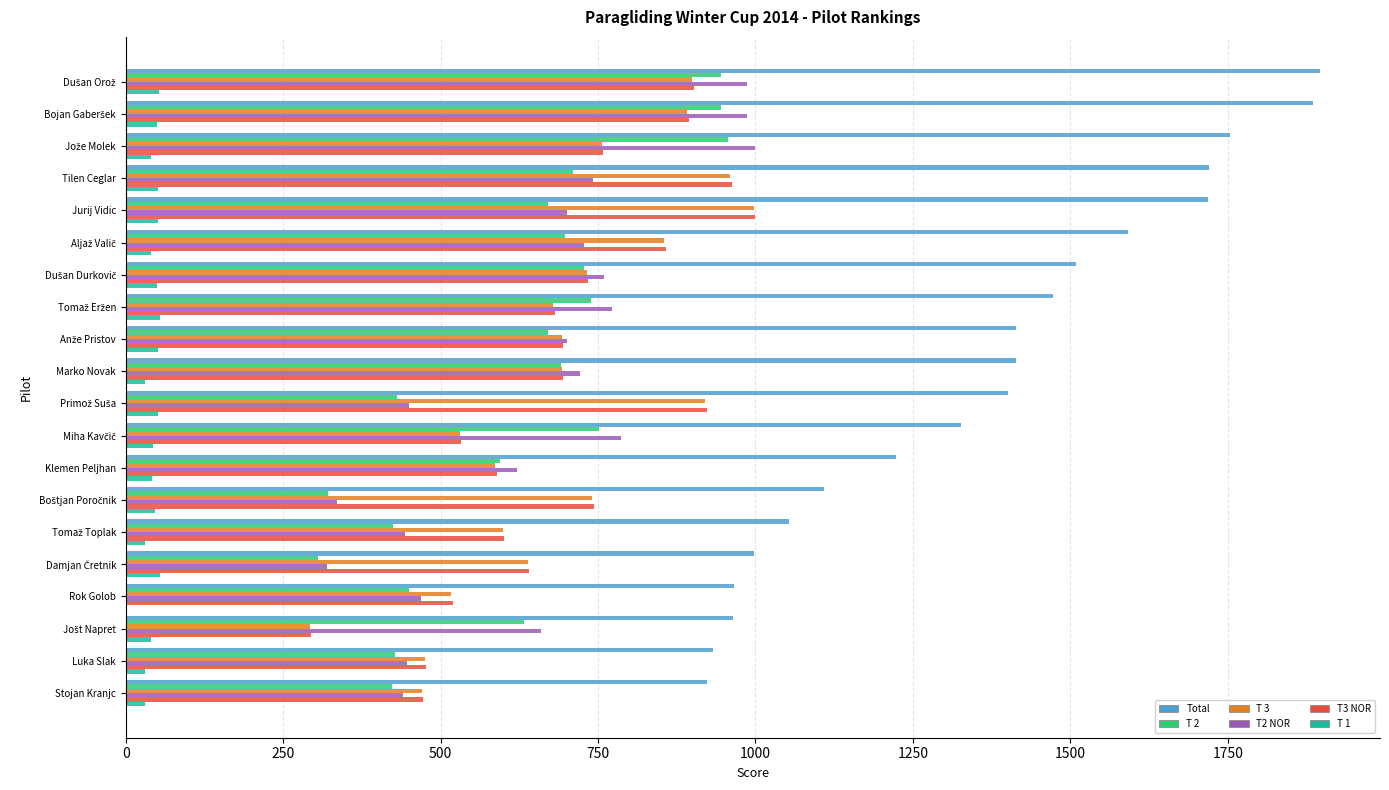

What is the sum of all T 2 values?

12511